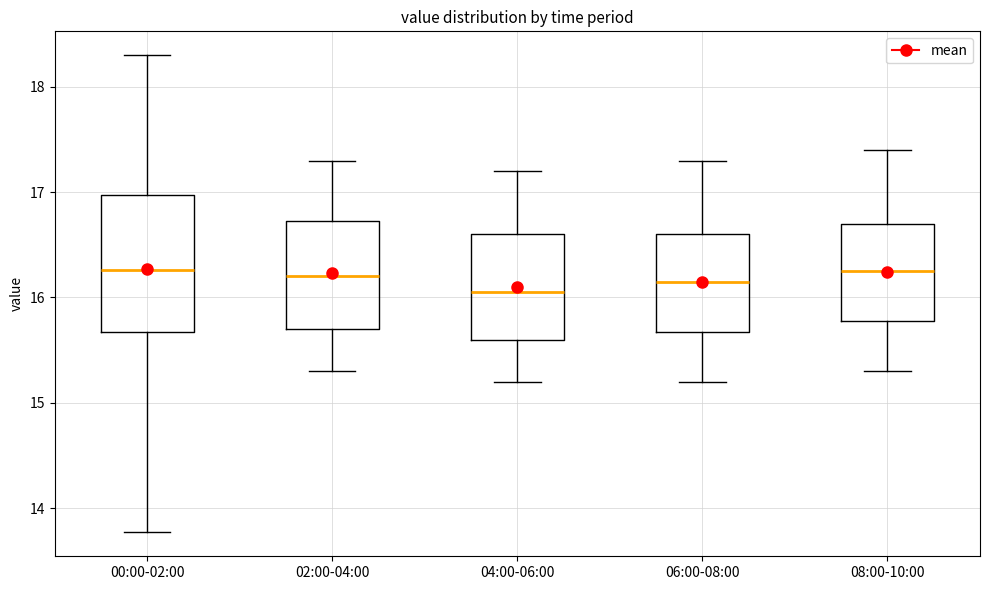

Reading left to right, read every box against the y-axis: the position of its median line, the range the box covers, and the ends of its whiskers. The values are not printed on the chart, so give them approximately, as read against the axis.

00:00-02:00: median 16.3, box 15.7 to 17.0, whiskers 13.8 to 18.3
02:00-04:00: median 16.2, box 15.7 to 16.7, whiskers 15.3 to 17.3
04:00-06:00: median 16.1, box 15.6 to 16.6, whiskers 15.2 to 17.2
06:00-08:00: median 16.2, box 15.7 to 16.6, whiskers 15.2 to 17.3
08:00-10:00: median 16.3, box 15.8 to 16.7, whiskers 15.3 to 17.4